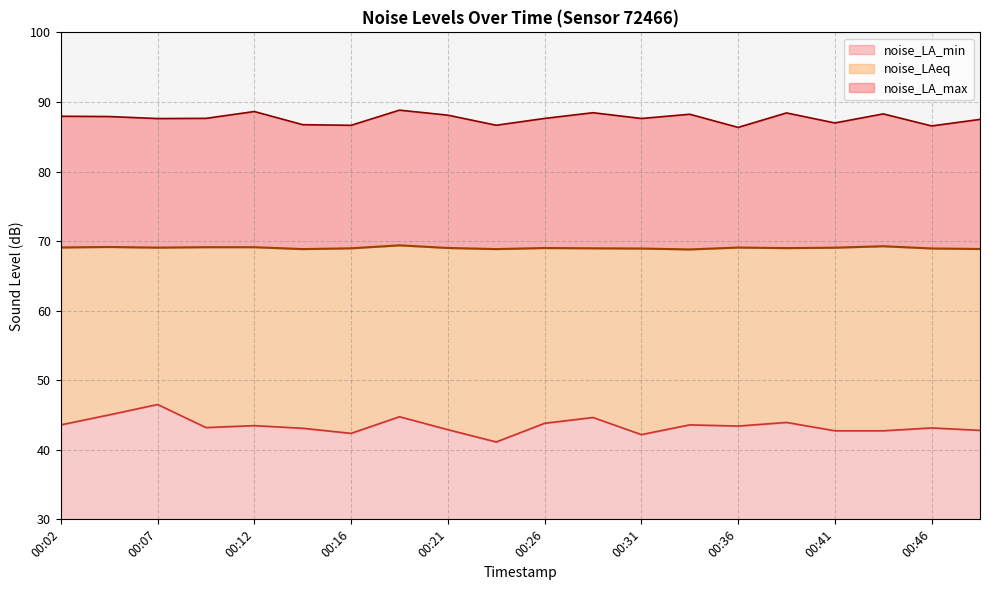

Reading left to right, what are all the values shown in this chart?

noise_LA_min: 00:02=43.6	00:04=45.0	00:07=46.5	00:09=43.2	00:12=43.5	00:14=43.1	00:16=42.4	00:19=44.8	00:21=42.9	00:24=41.1	00:26=43.8	00:29=44.6	00:31=42.2	00:34=43.6	00:36=43.4	00:38=43.9	00:41=42.7	00:43=42.7	00:46=43.1	00:48=42.8
noise_LAeq: 00:02=69.1	00:04=69.2	00:07=69.1	00:09=69.1	00:12=69.1	00:14=68.8	00:16=69.0	00:19=69.4	00:21=69.0	00:24=68.8	00:26=69.0	00:29=69.0	00:31=68.9	00:34=68.8	00:36=69.1	00:38=69.0	00:41=69.0	00:43=69.3	00:46=68.9	00:48=68.9
noise_LA_max: 00:02=87.9	00:04=87.9	00:07=87.6	00:09=87.6	00:12=88.6	00:14=86.7	00:16=86.6	00:19=88.8	00:21=88.1	00:24=86.7	00:26=87.6	00:29=88.5	00:31=87.6	00:34=88.2	00:36=86.3	00:38=88.4	00:41=87.0	00:43=88.3	00:46=86.5	00:48=87.5